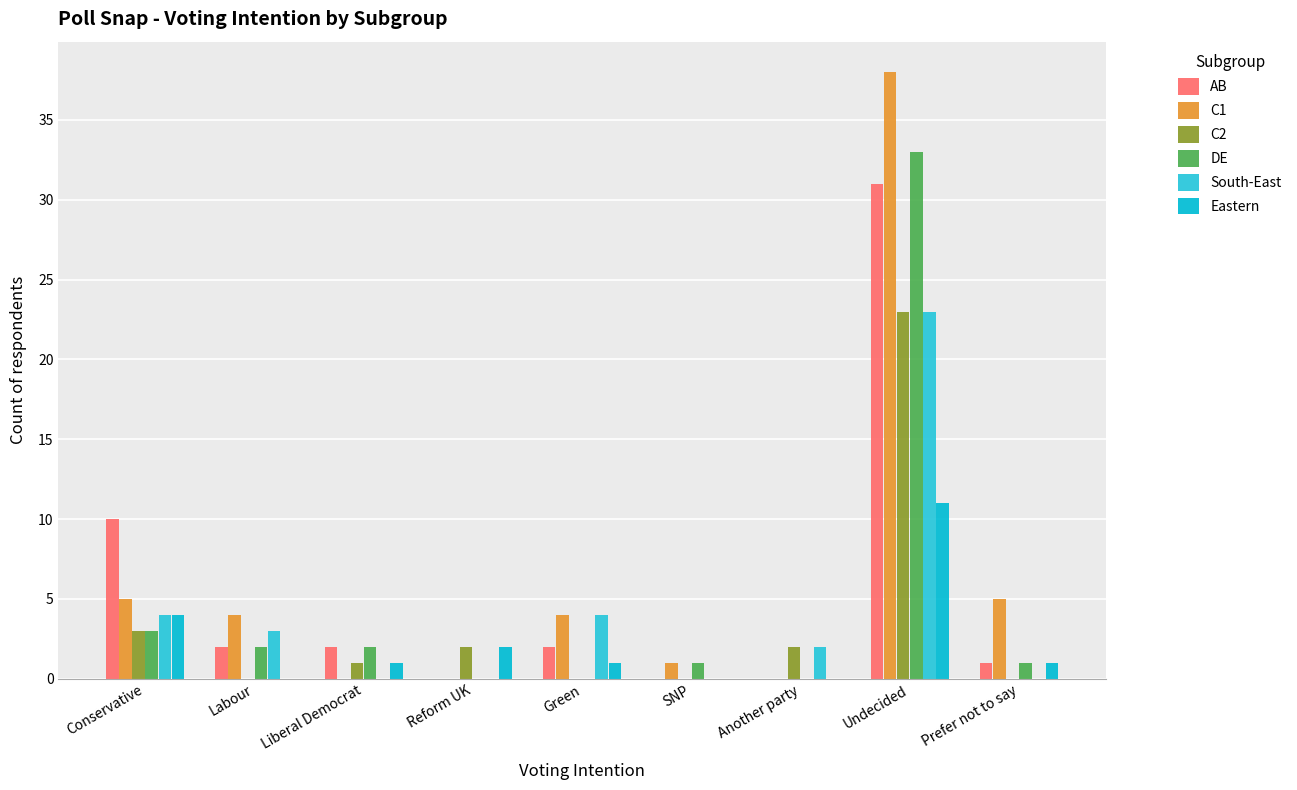

Rank the series at Labour from highest to lowest value.

C1, South-East, AB, DE, C2, Eastern